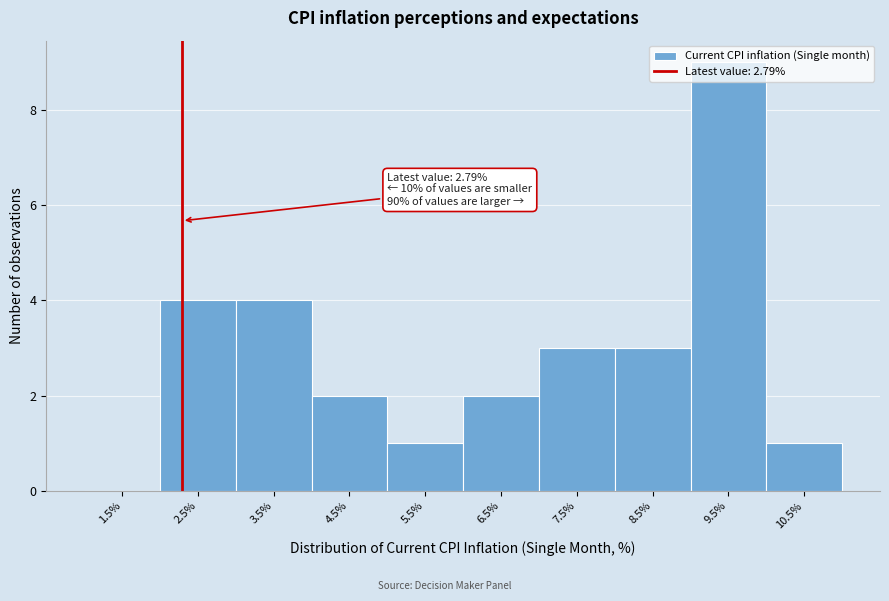

Approximately how many times larger is the value at 6.5% compared to 4.5%?

1.0